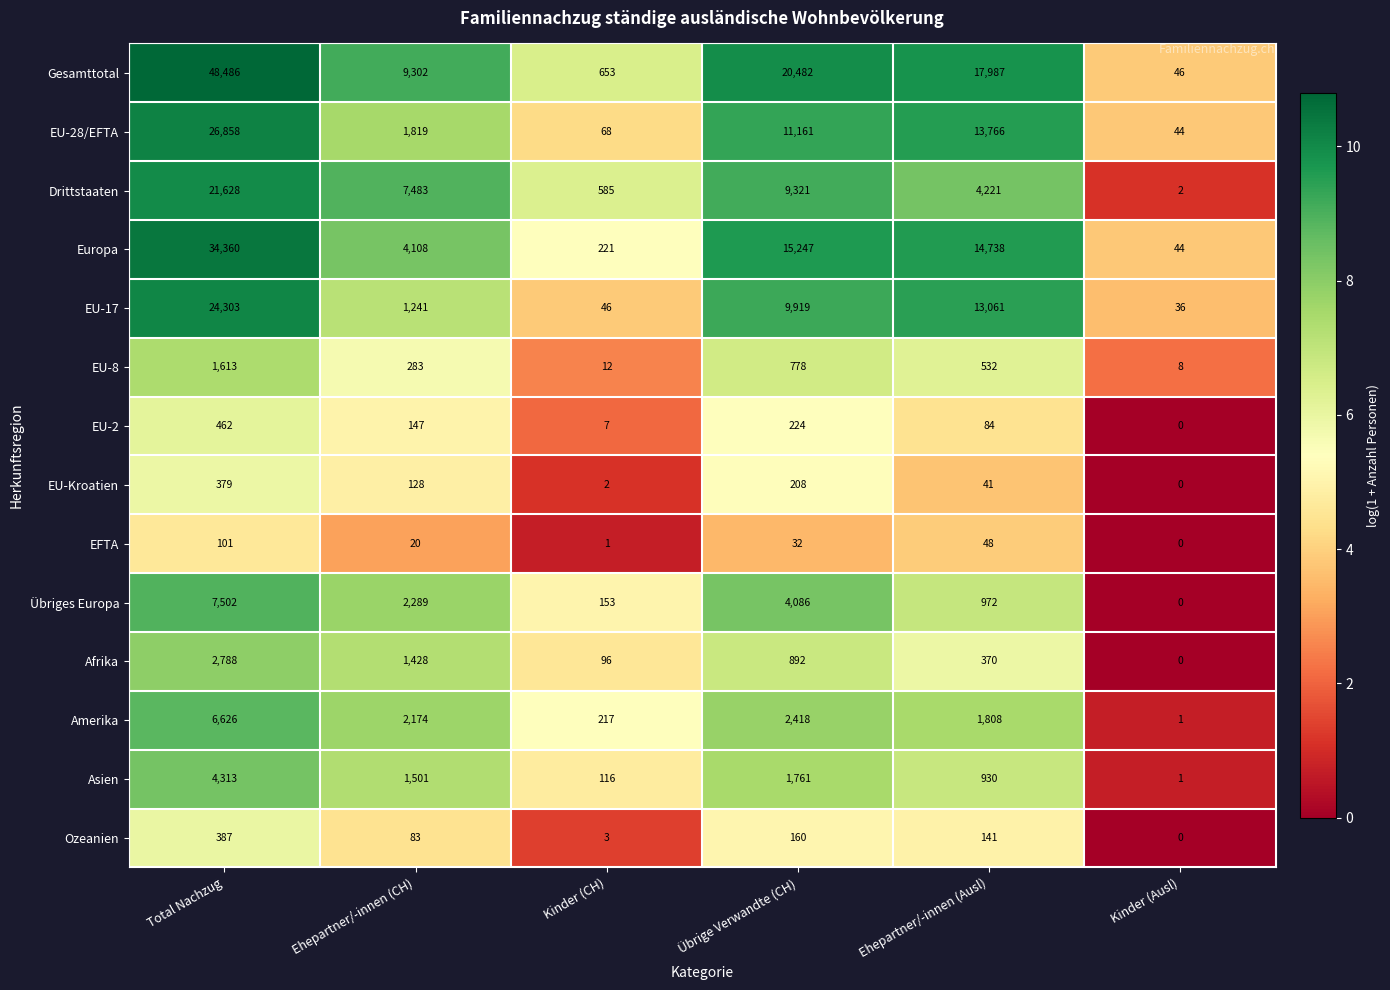

What is the maximum value for EFTA?

101